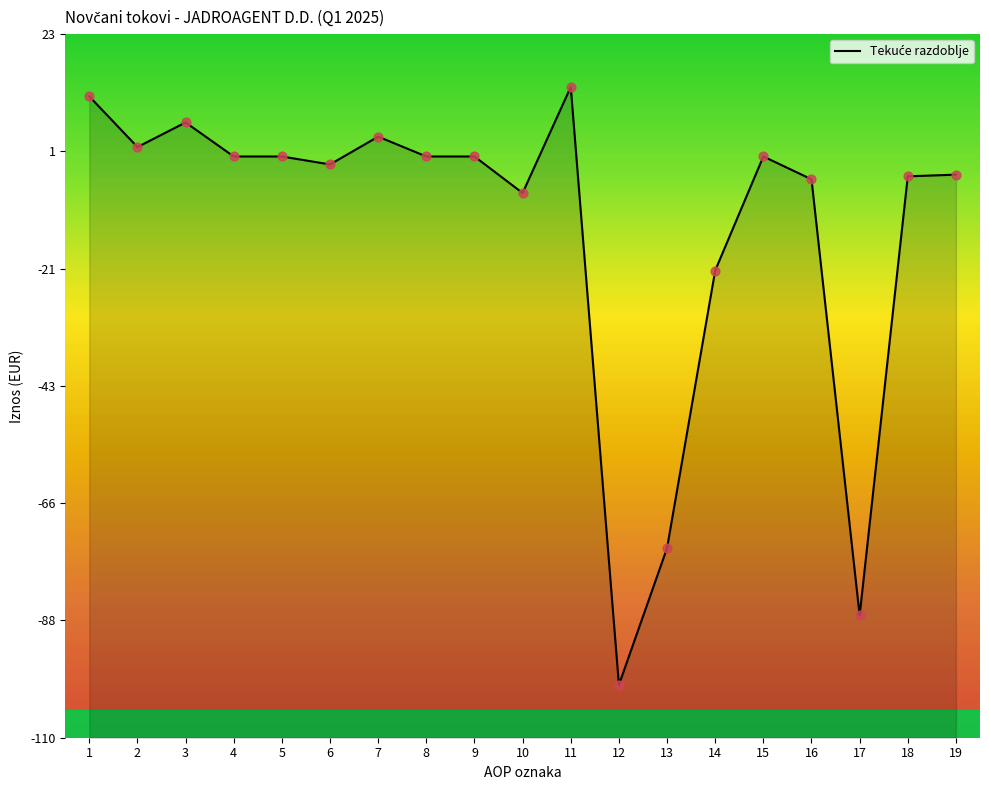

What is the change in value from 3 to 9?

-6.4